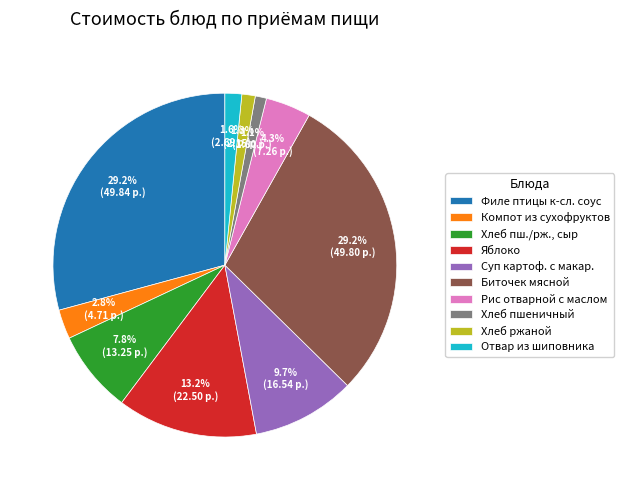

How much of the chart is everything except Хлеб пш./рж., сыр?

92.2%